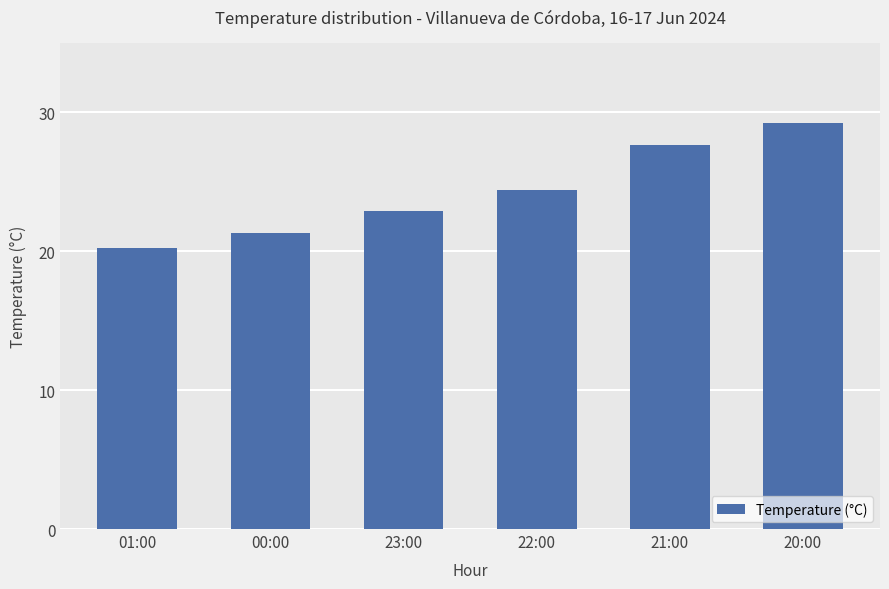

Which has a higher value, 22:00 or 20:00?

20:00